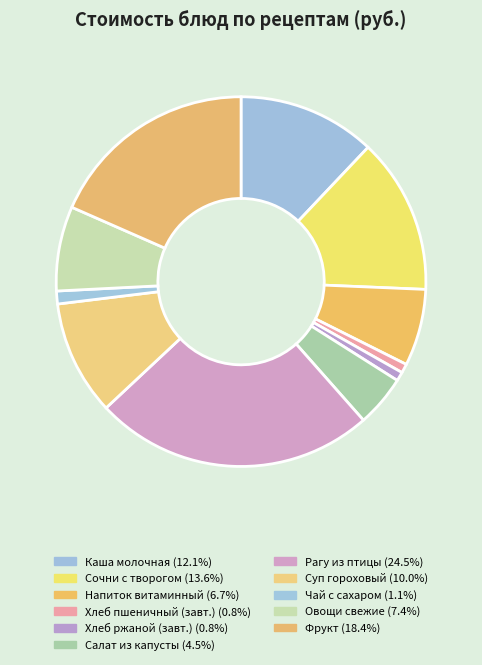

Count the number of slices in the pie.

11